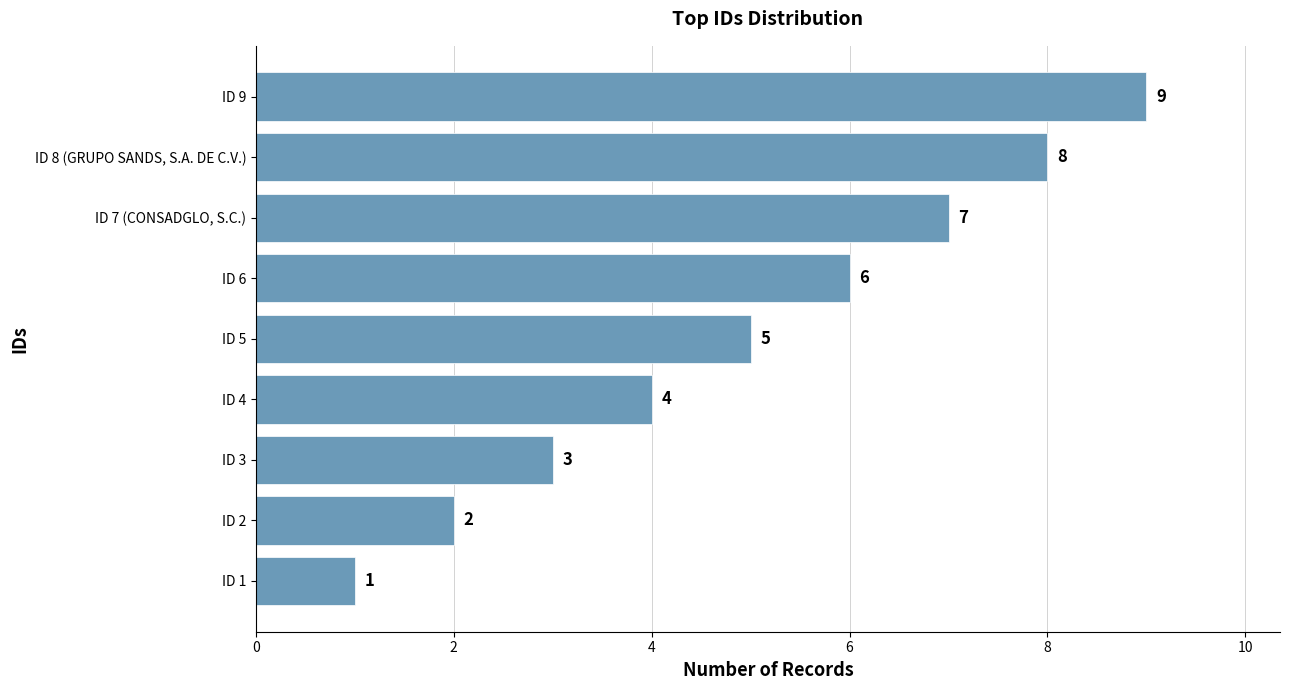

What is the change in value from ID 2 to ID 8 (GRUPO SANDS, S.A. DE C.V.)?

+6